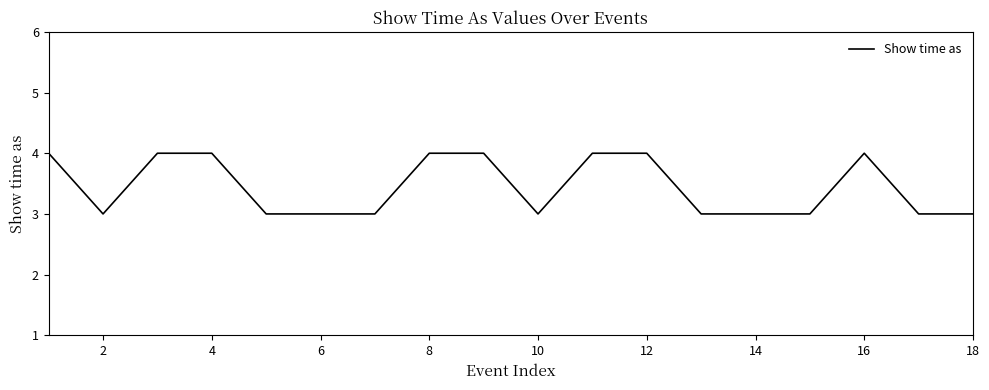

What is the smallest value displayed?

3